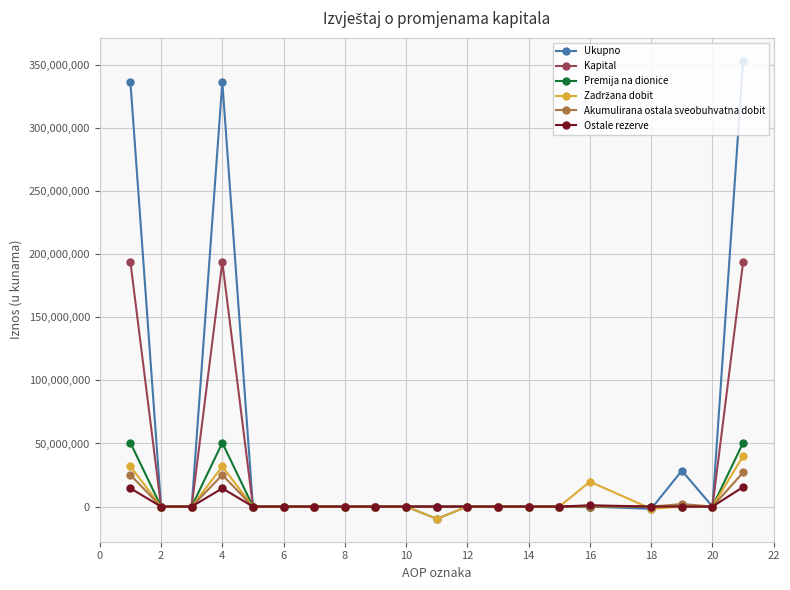

At how many categories does at least one series exceed 309672894?

3